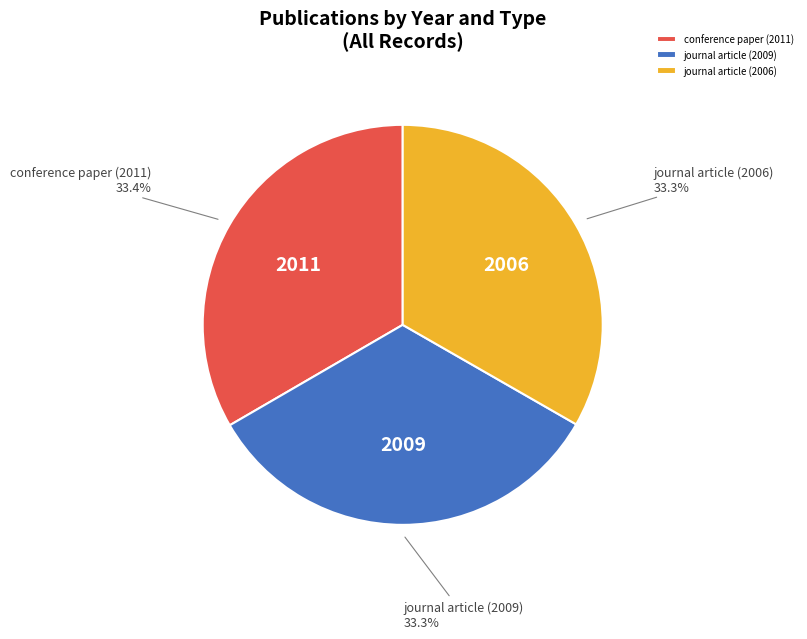

To the nearest percent, what is the combined percentage of journal article (2006) and journal article (2009)?

67%